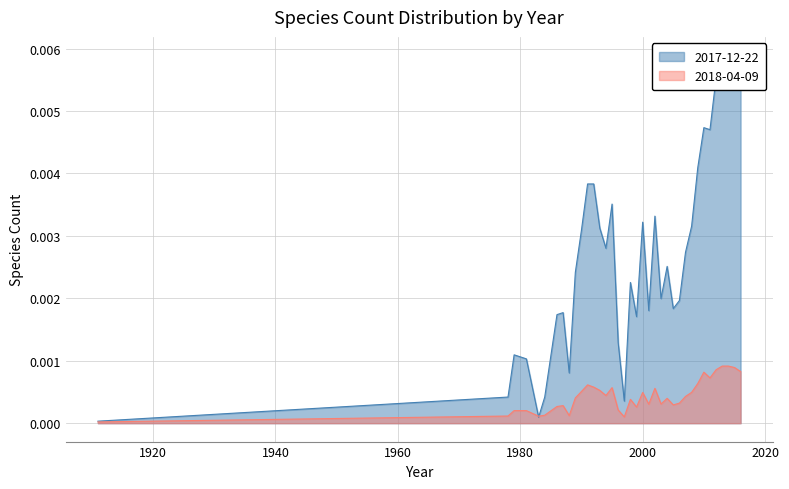

Rank the series by their average value, from lowest to highest.

2018-04-09, 2017-12-22